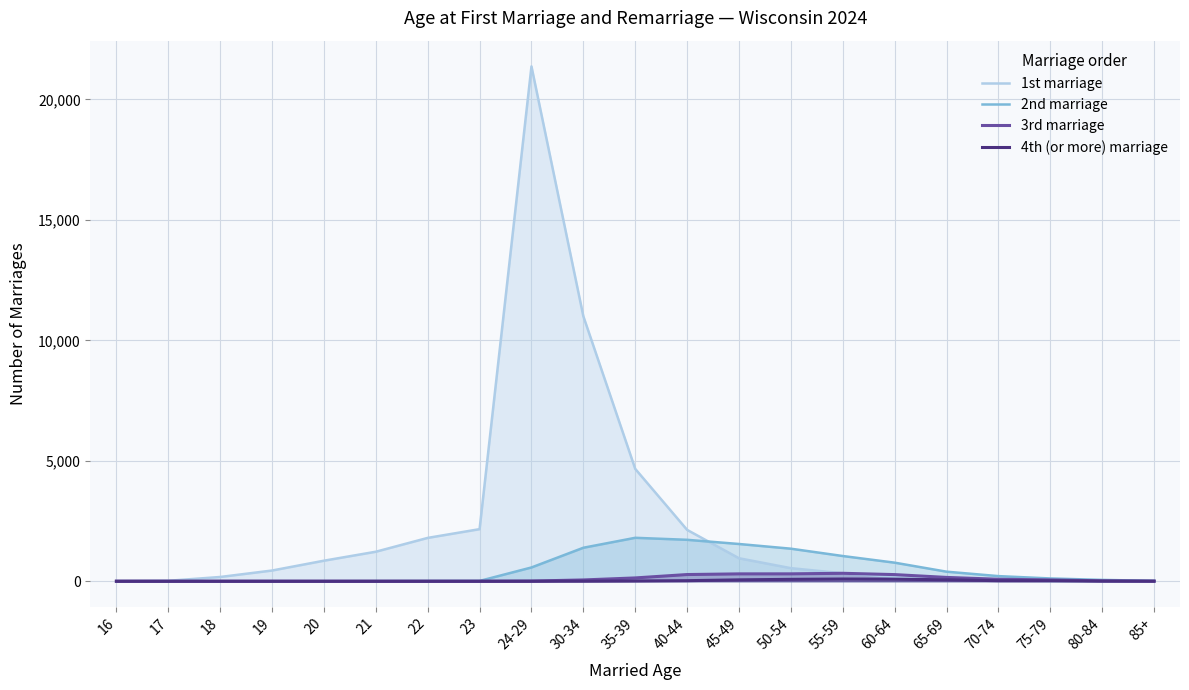

True or false: 3rd marriage and 1st marriage intersect in this chart.

False